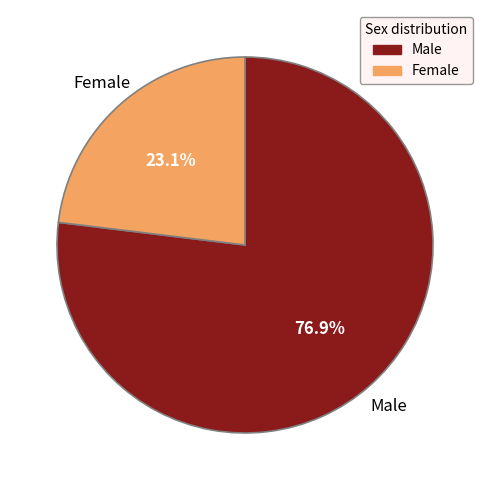

Is there a majority slice in this chart?

Yes